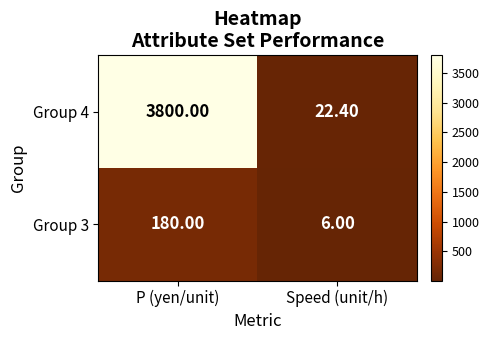

What is the difference between the highest and lowest values at P (yen/unit)?

3620.0